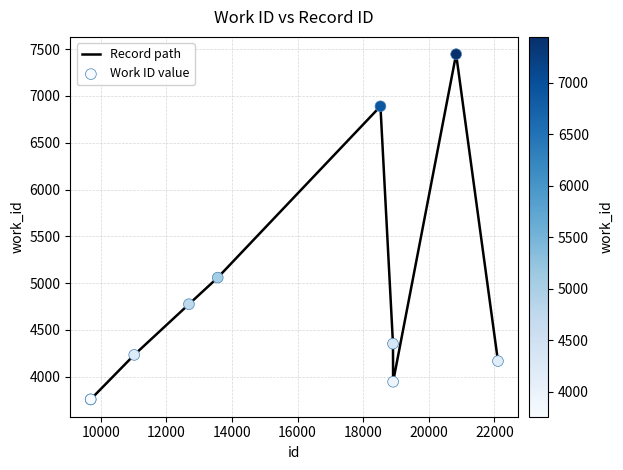

What is the difference between the maximum and minimum values?

3690